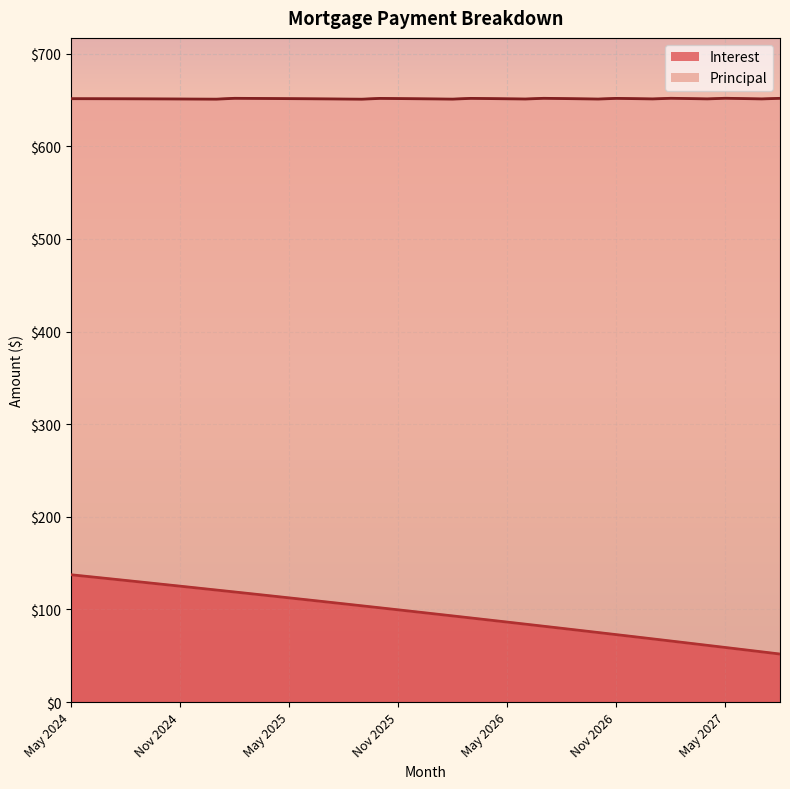

Rank the categories by Interest value from highest to lowest.

May 2024, Jun 2024, Jul 2024, Aug 2024, Sep 2024, Oct 2024, Nov 2024, Dec 2024, Jan 2025, Feb 2025, Mar 2025, Apr 2025, May 2025, Jun 2025, Jul 2025, Aug 2025, Sep 2025, Oct 2025, Nov 2025, Dec 2025, Jan 2026, Feb 2026, Mar 2026, Apr 2026, May 2026, Jun 2026, Jul 2026, Aug 2026, Sep 2026, Oct 2026, Nov 2026, Dec 2026, Jan 2027, Feb 2027, Mar 2027, Apr 2027, May 2027, Jun 2027, Jul 2027, Aug 2027